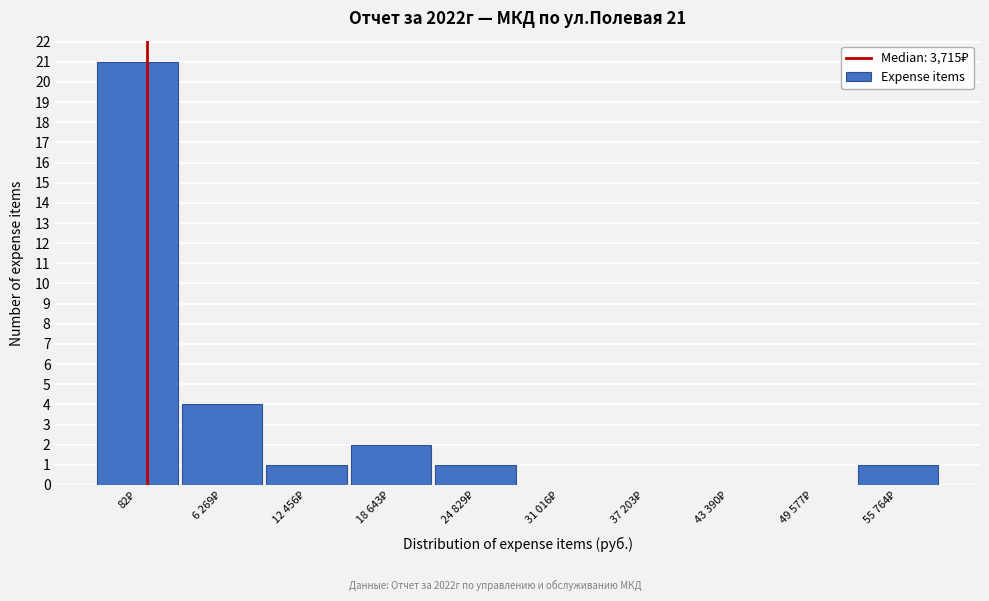

What is the greatest value displayed?

21